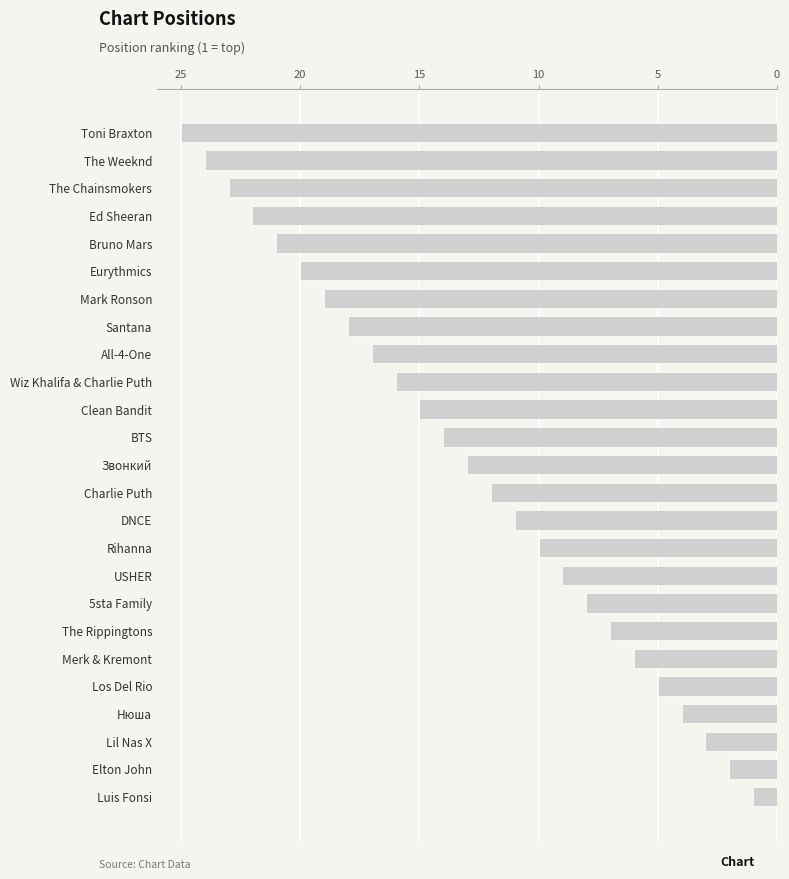

Does the chart contain any negative values?

Yes